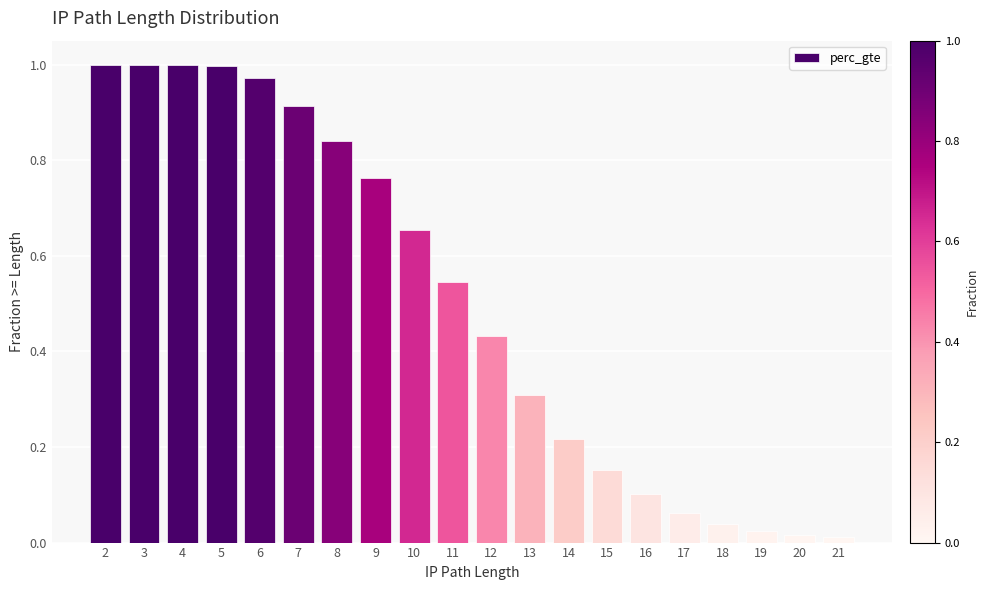

Between 4 and 12, which is larger?

4